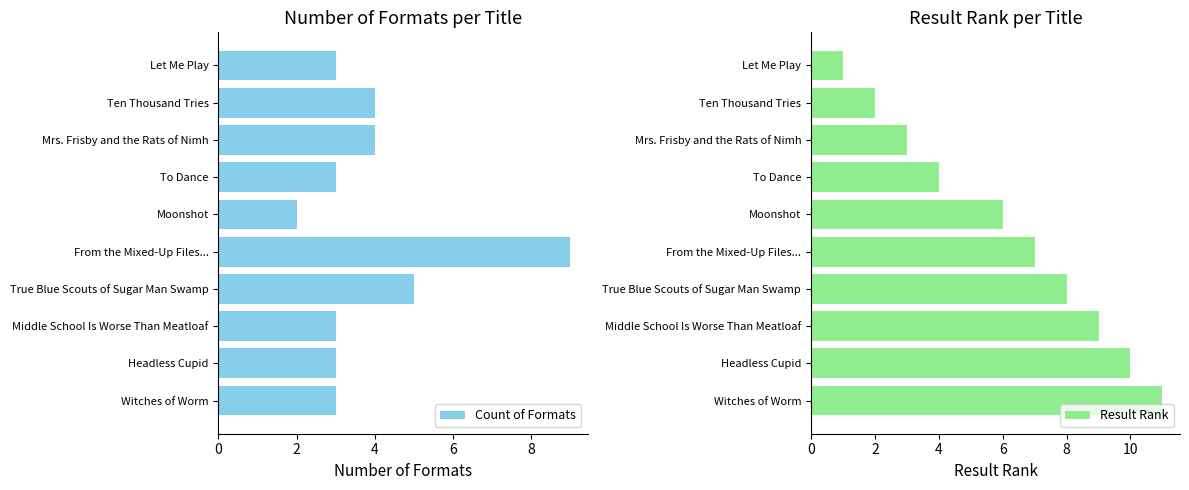

The Count of Formats series shows 5 at To Dance. True or false?

False